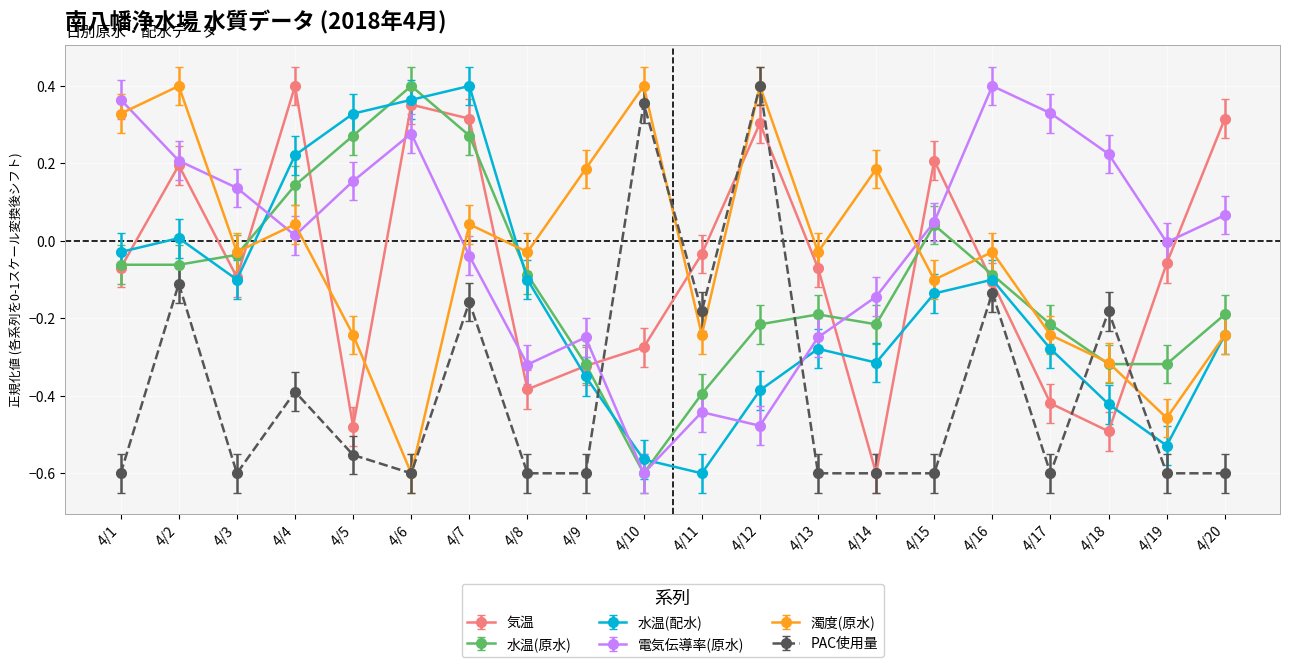

True or false: 水温(配水) has a value of 0.4 at 4/6.

True